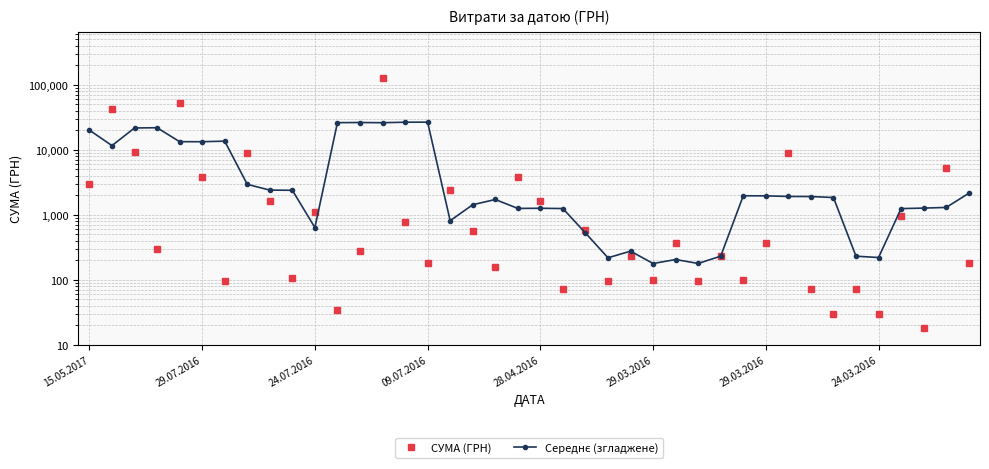

Does the chart display data point markers on the line(s)?

Yes